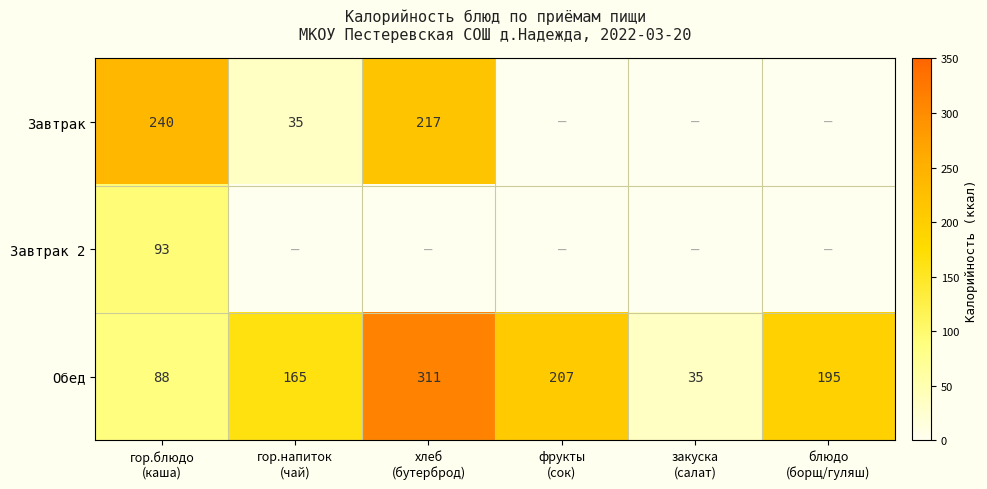

What is the difference between the maximum and minimum values in the Обед series?

276